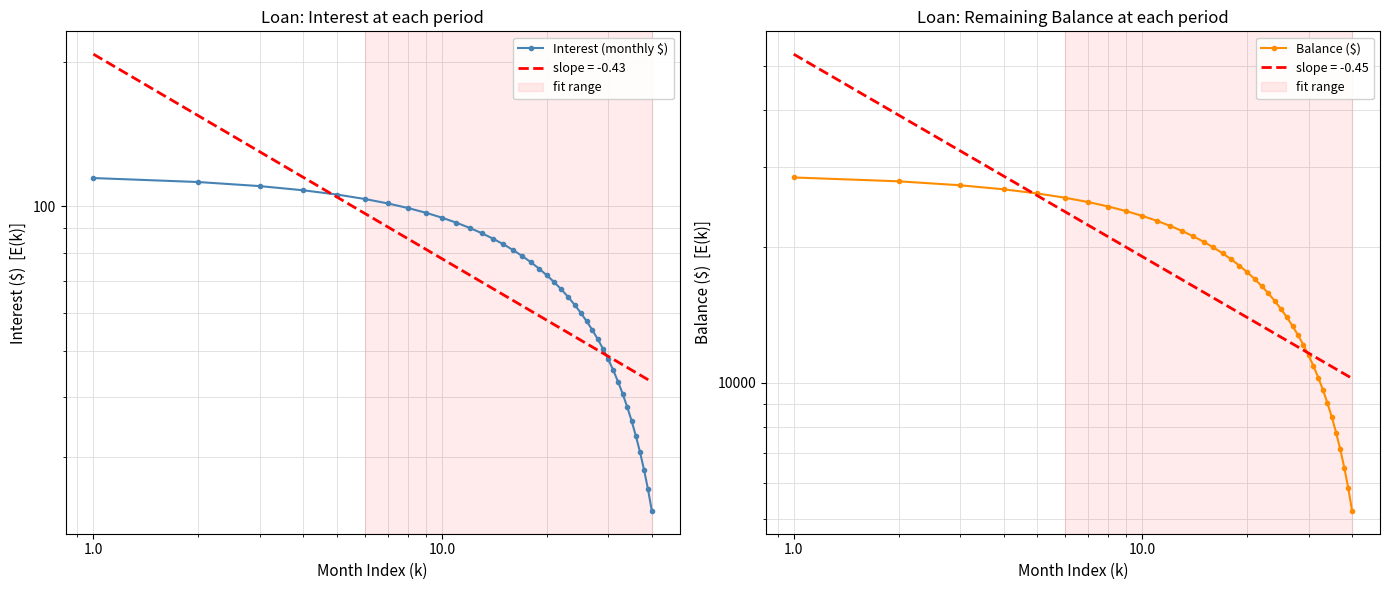

Where is Balance ($) nearest to the value 16812?

20